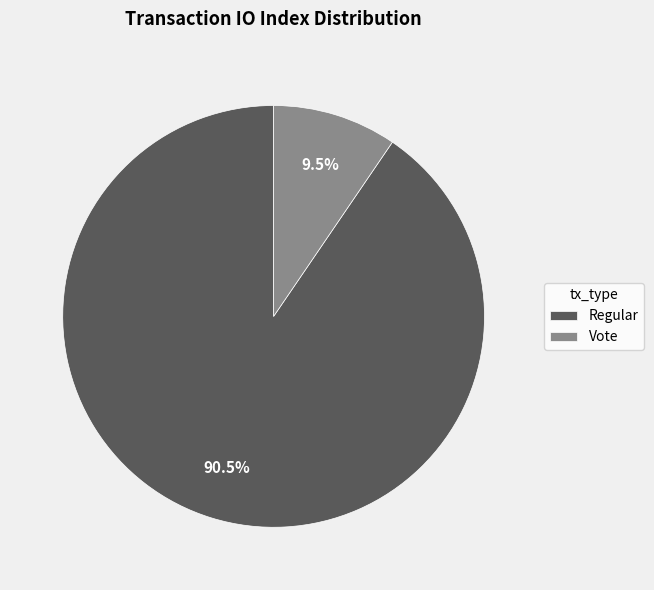

To the nearest percent, what is the combined percentage of Regular and Vote?

100%